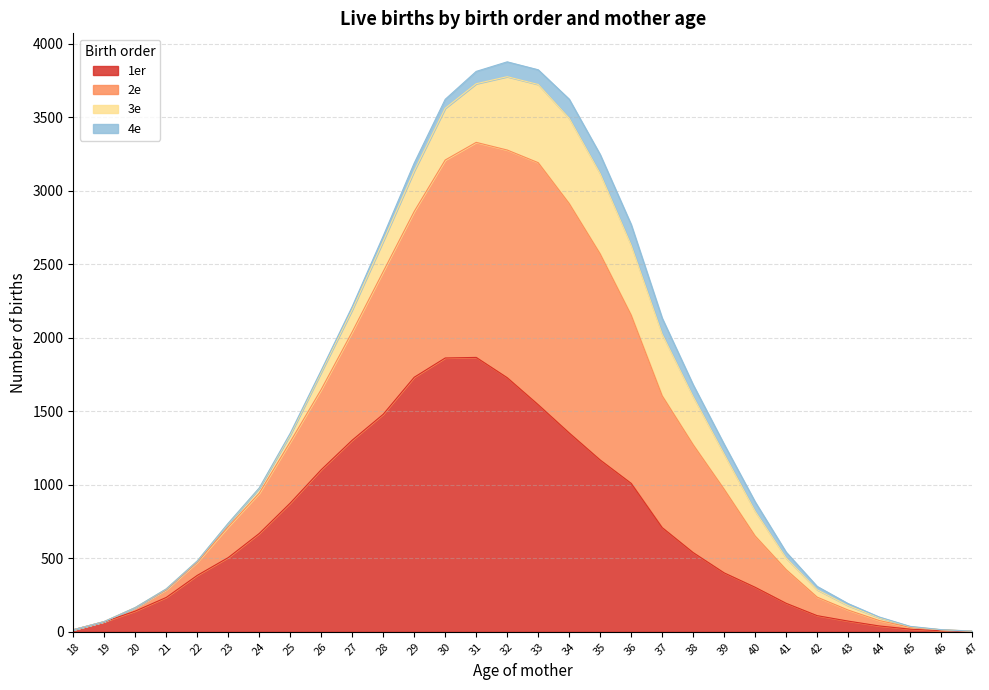

At which label does 1er reach its peak?

31